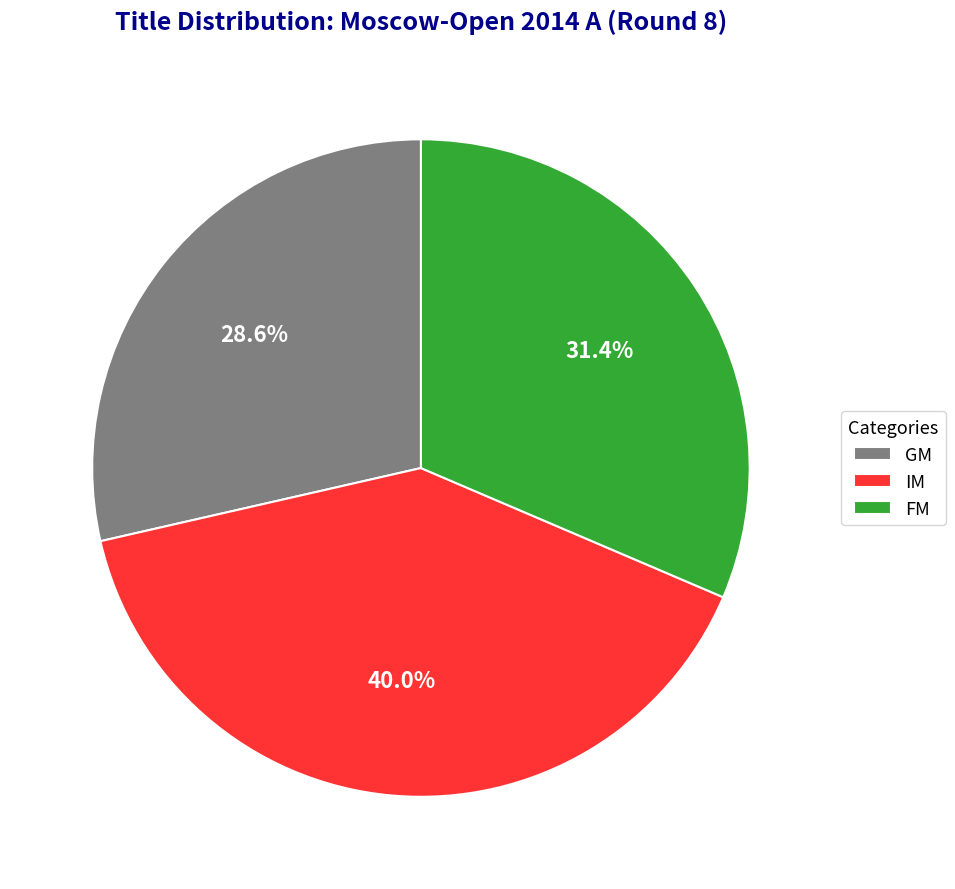

Count the number of slices in the pie.

3